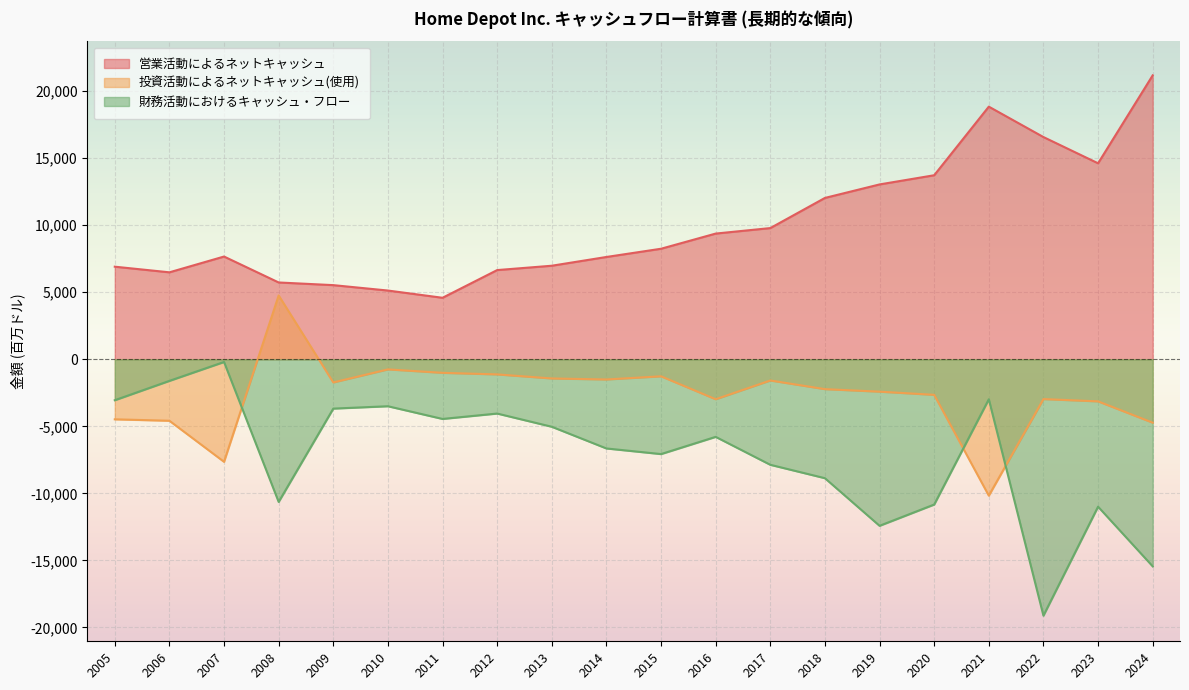

Which series has the largest total across all categories?

営業活動によるネットキャッシュ